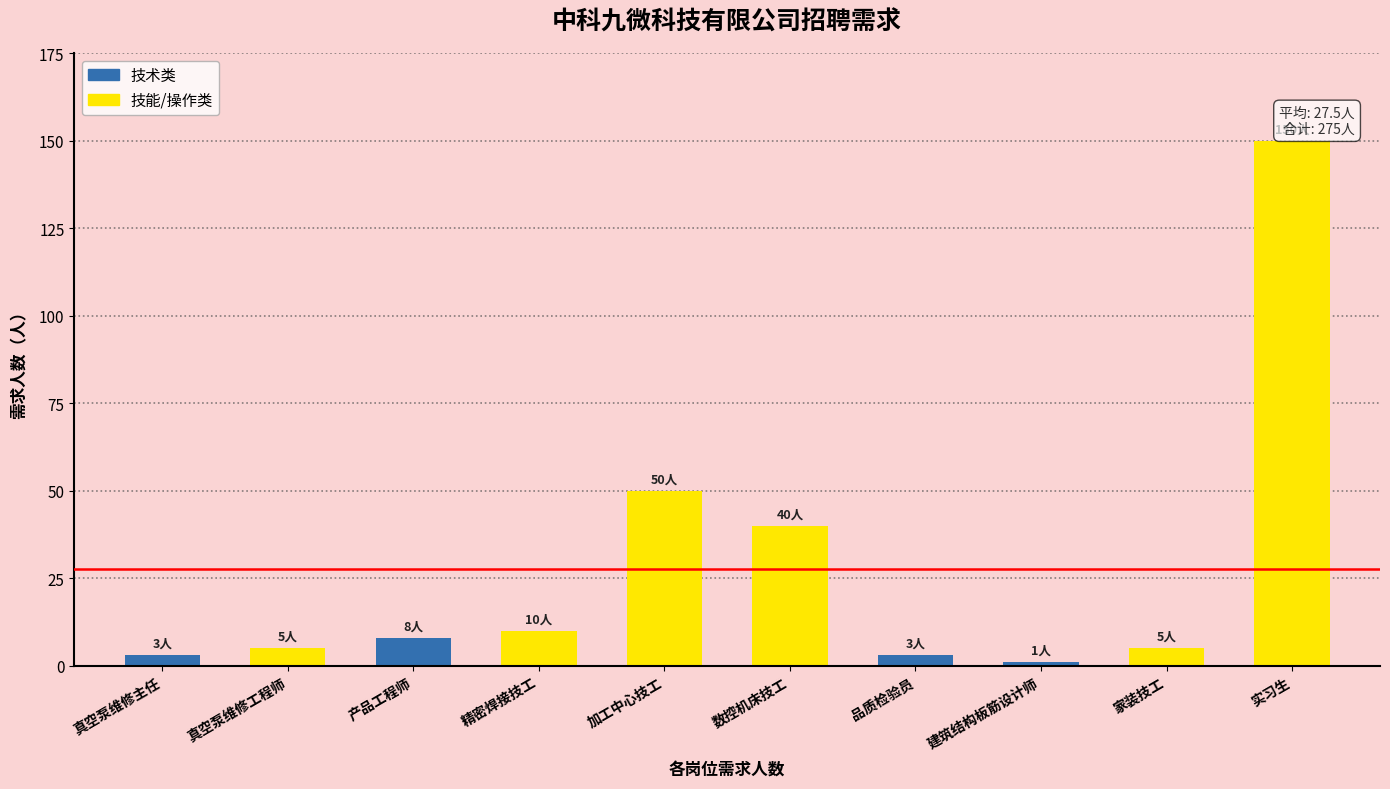

What position from the right is 实习生?

1